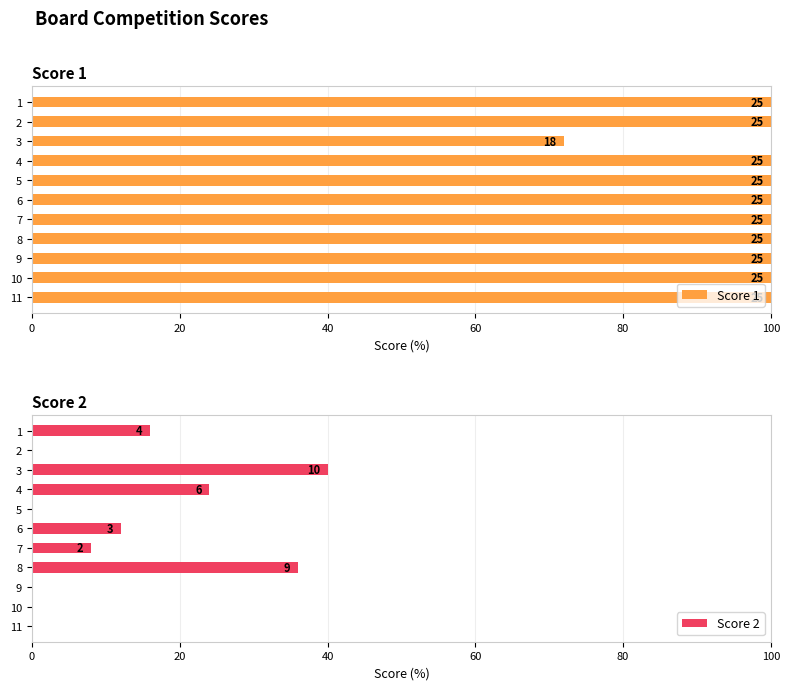

List the series in order of their overall mean, highest first.

Score 1, Score 2